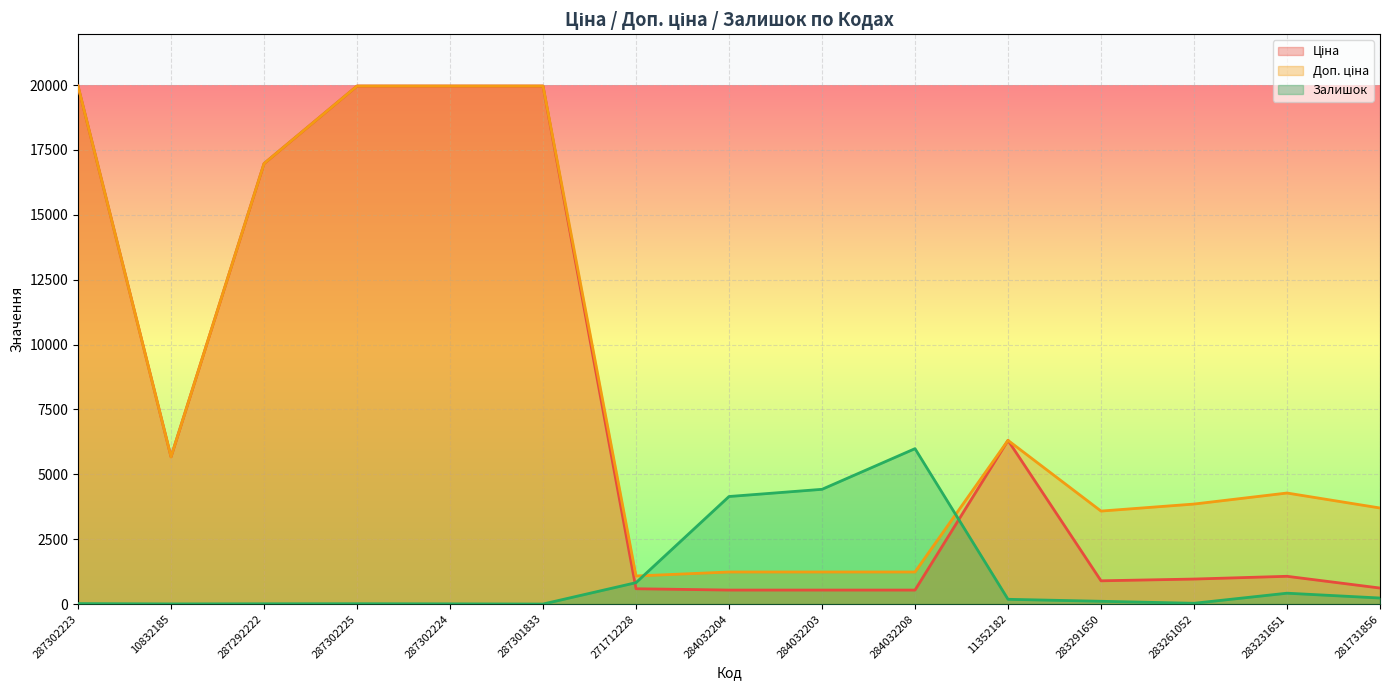

How many lines are shown in the chart?

3